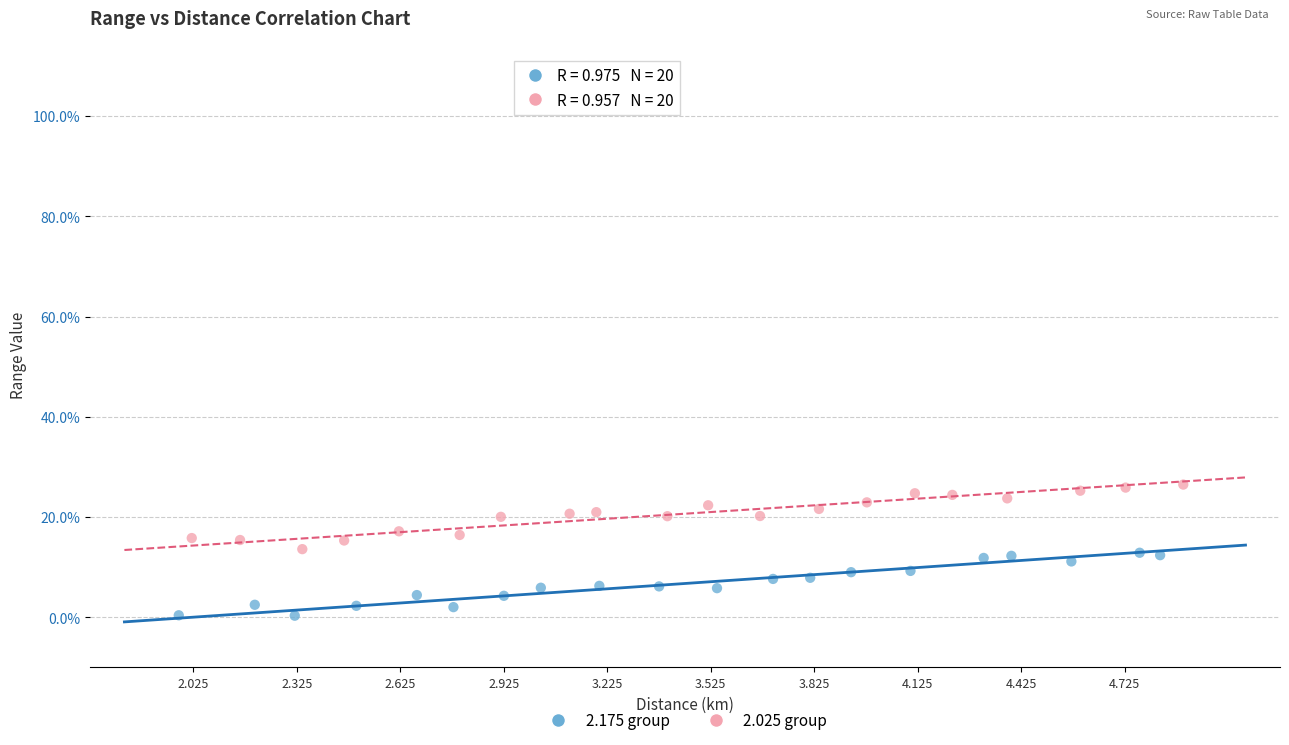

What are all the series names shown in the legend?

2.175 group, 2.025 group